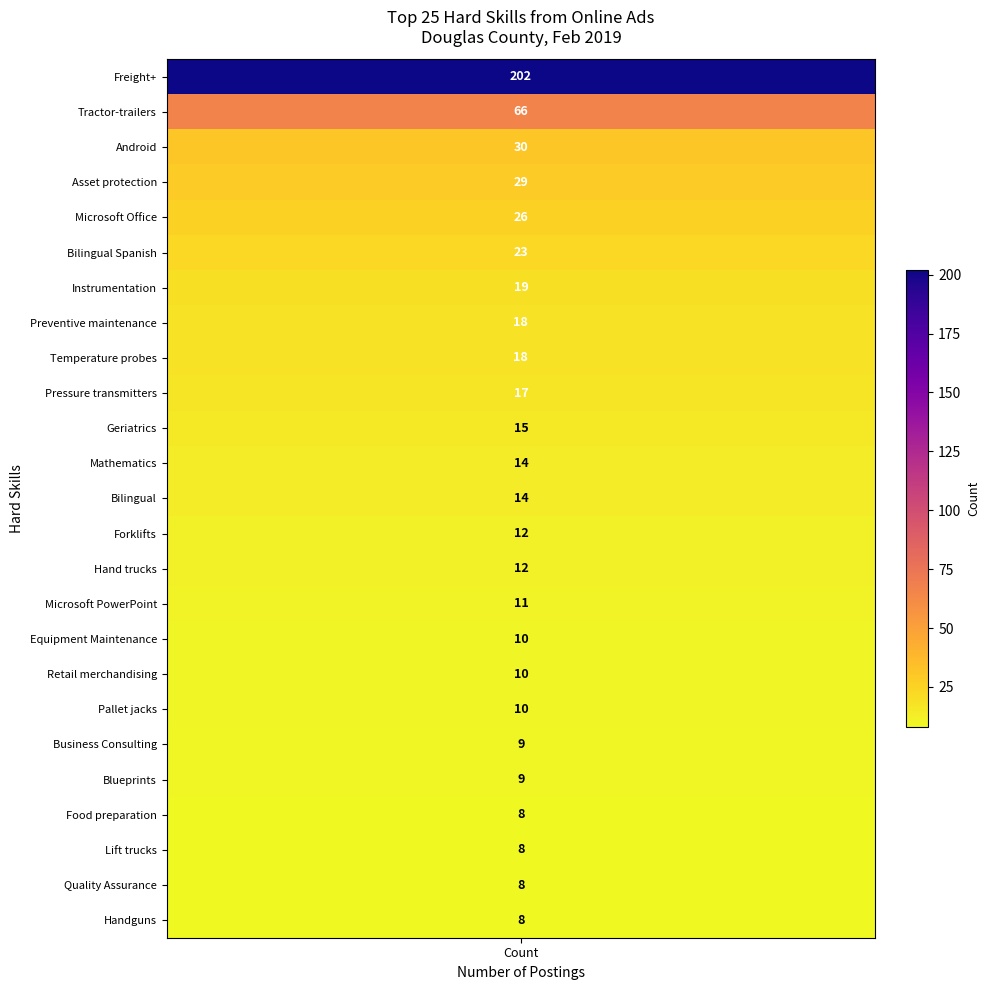

True or false: the data shows 26 at 4.

True